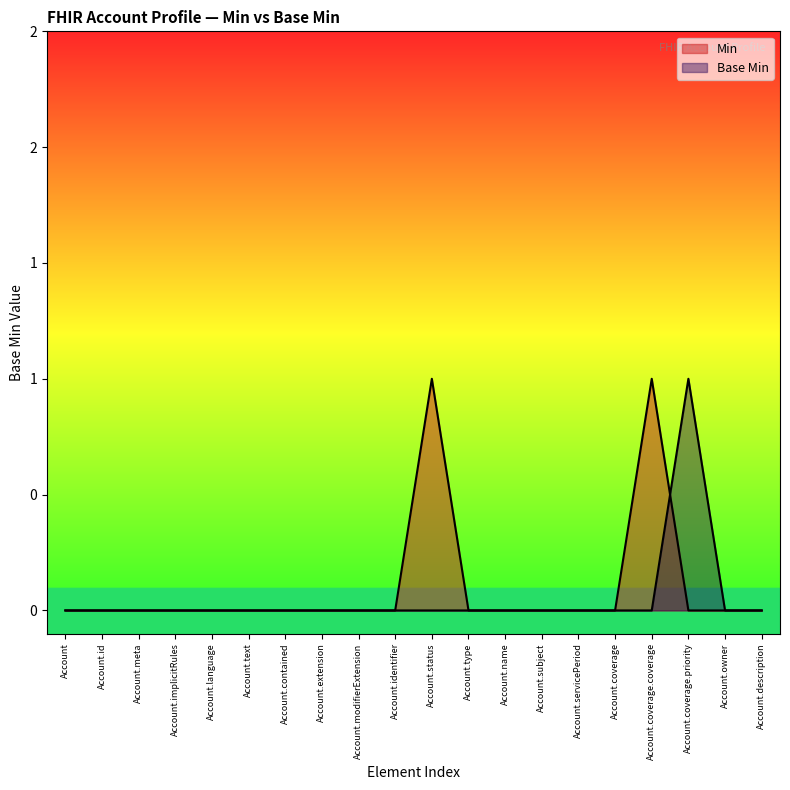

List the labels in order of value, largest first.

Account.coverage.priority, Account, Account.id, Account.meta, Account.implicitRules, Account.language, Account.text, Account.contained, Account.extension, Account.modifierExtension, Account.identifier, Account.status, Account.type, Account.name, Account.subject, Account.servicePeriod, Account.coverage, Account.coverage.coverage, Account.owner, Account.description